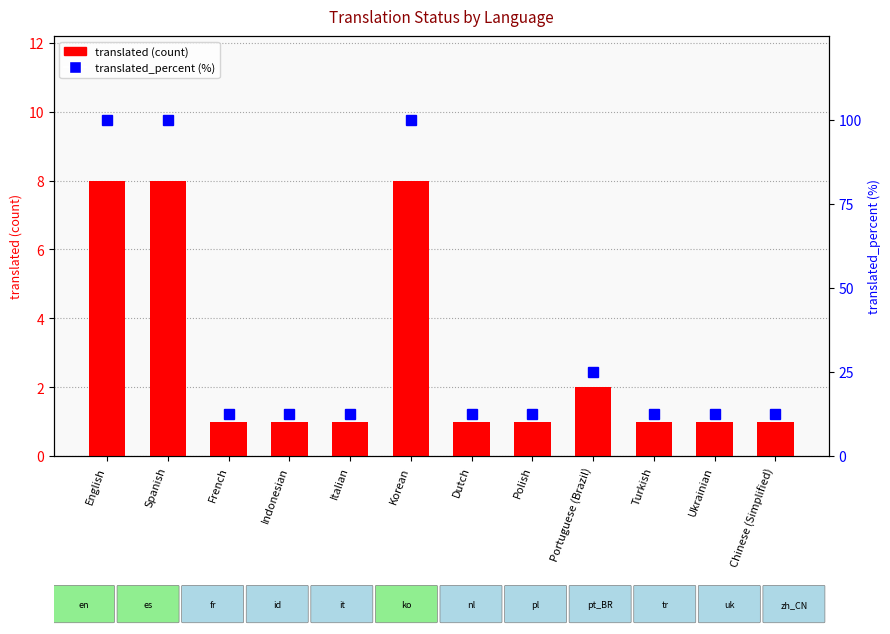

List the series in order of their peak value, highest first.

translated_percent, translated